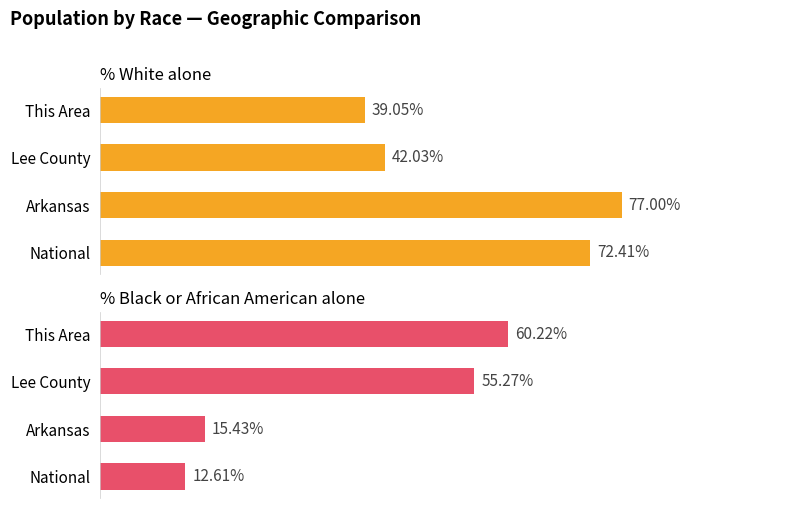

What is the sum of all % White alone values?

230.5